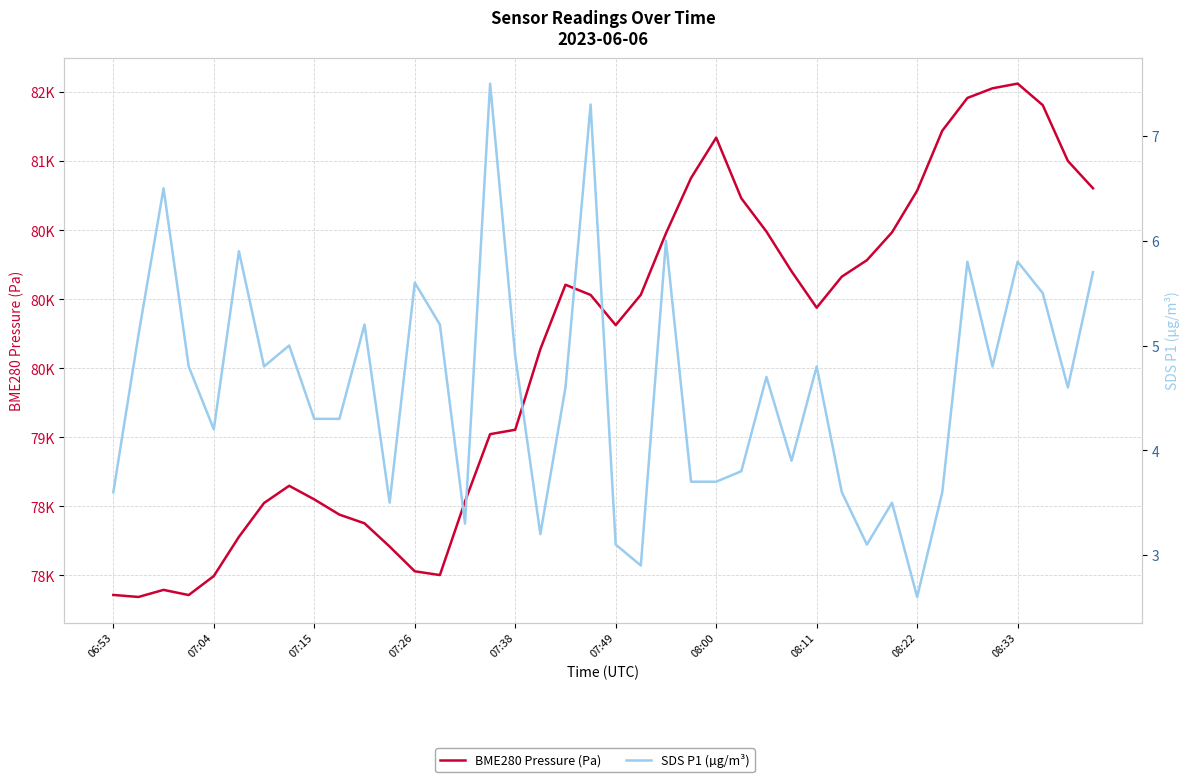

What is the approximate value of SDS P1 (µg/m³) at 17?

3.2